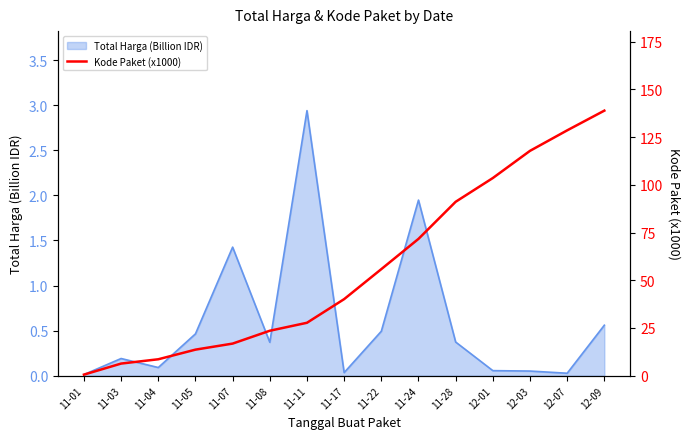

Which category has the lowest value across all series?

11-01